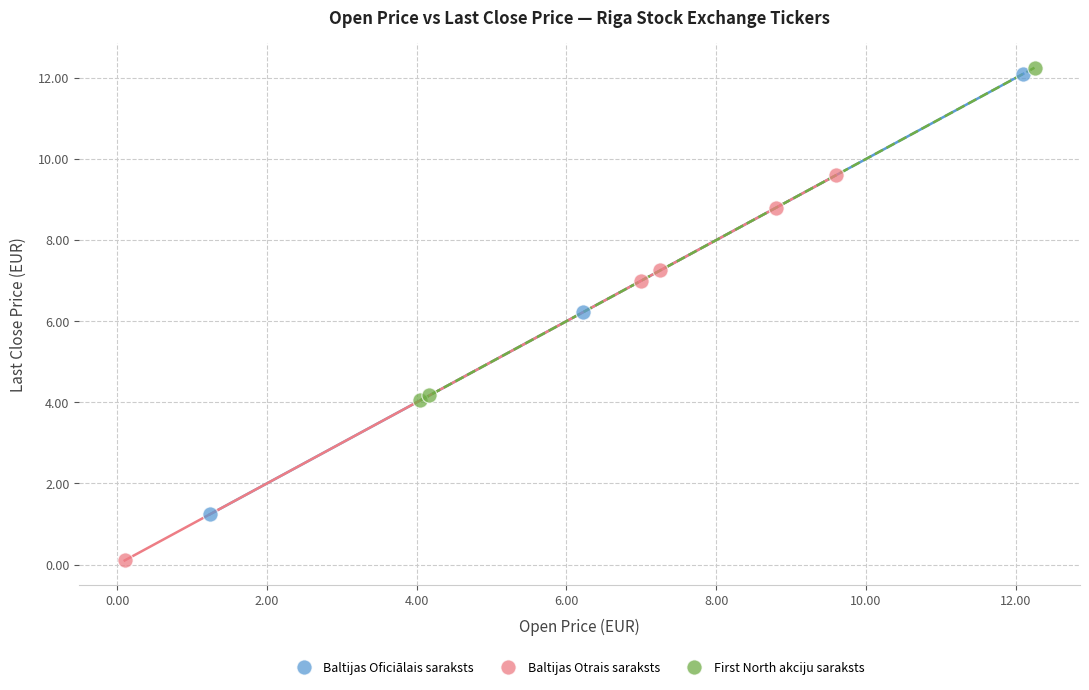

Which series has the largest Y range (max minus min)?

Baltijas Oficiālais saraksts